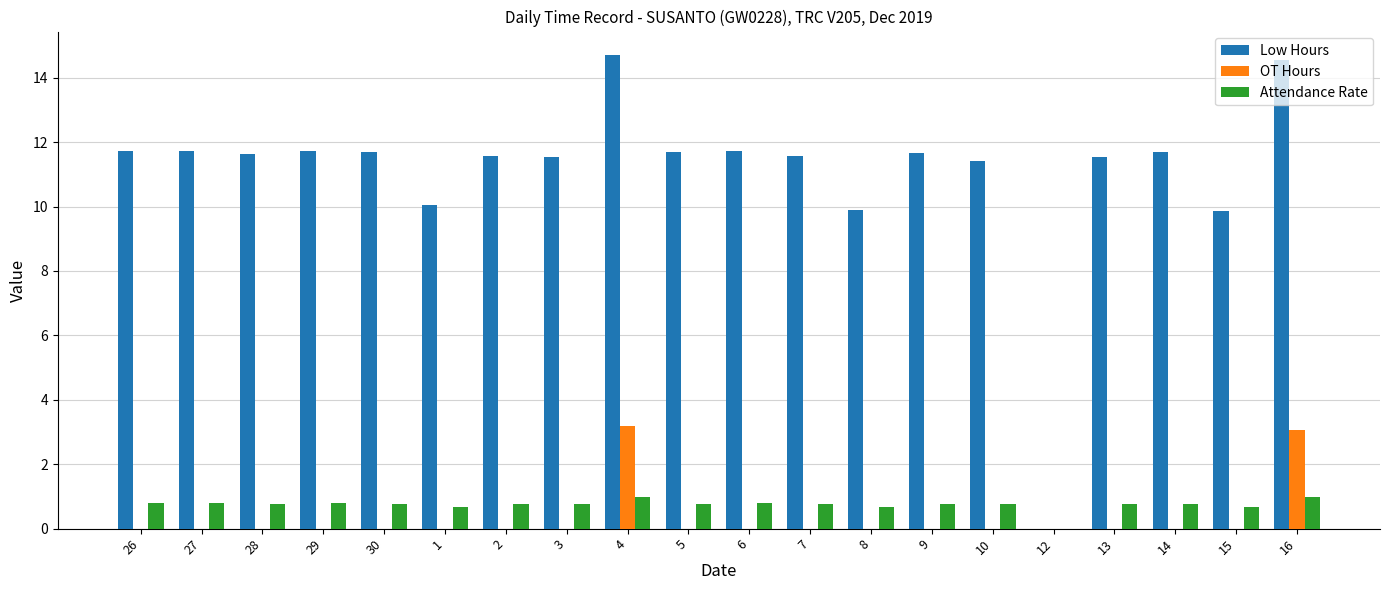

What is the sum of all Low Hours values?

222.0